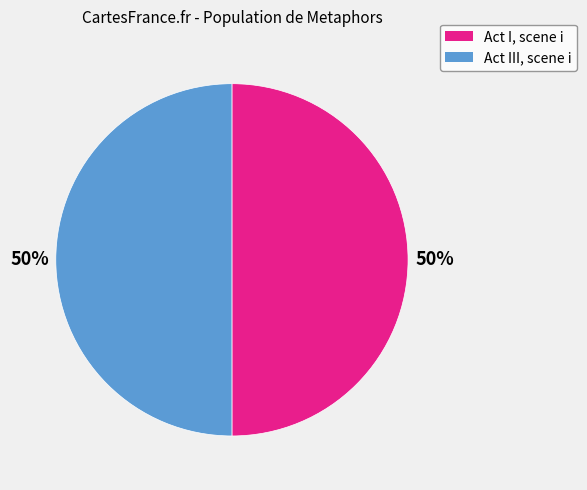

True or false: Act III, scene i accounts for 57% of the total.

False